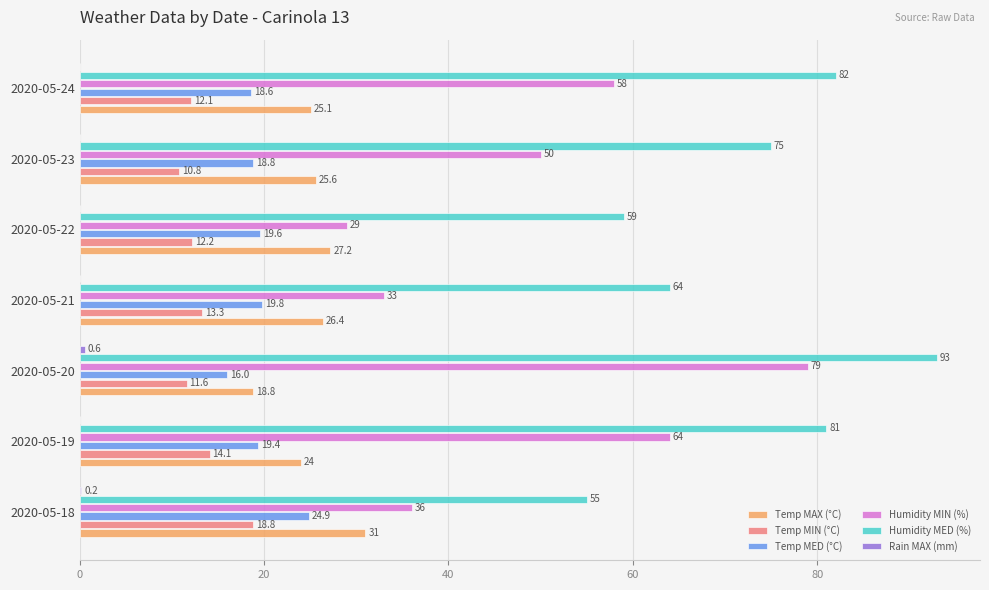

Which series has the largest range (max minus min)?

Humidity MIN (%)